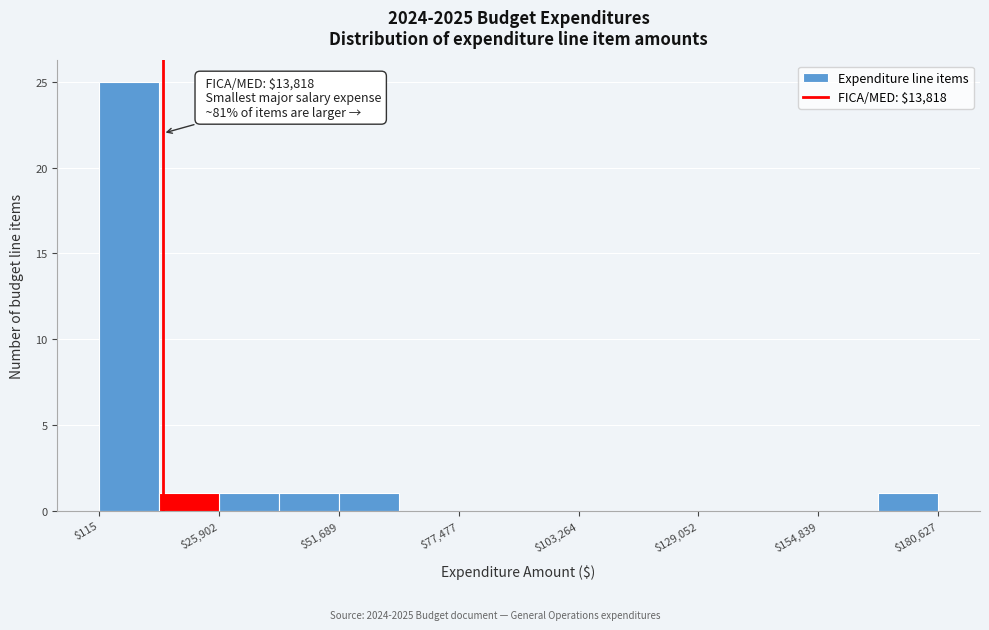

Around what value on the x-axis is the tallest bar? Give the approximate position of its centre, as read against the axis.

5000